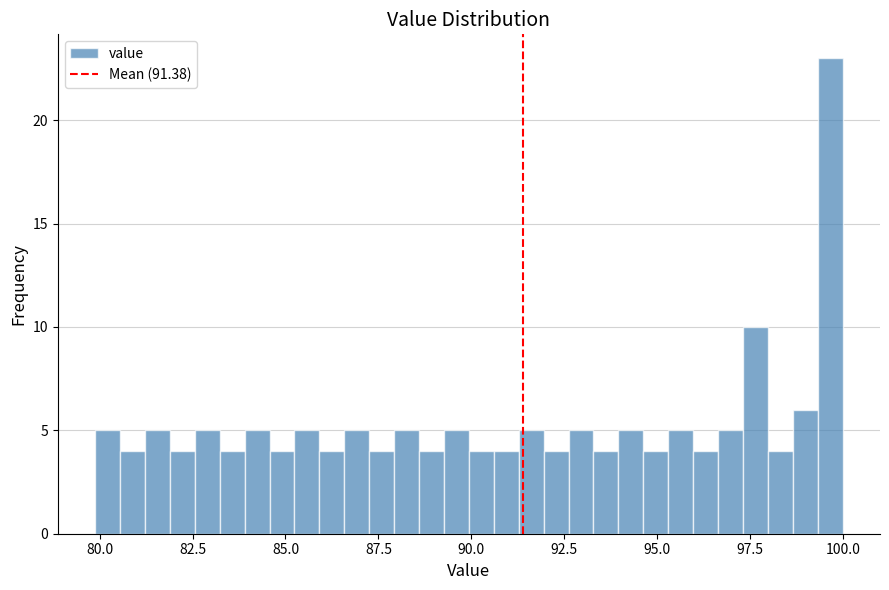

Read against the x-axis, roughly where is the centre of the tallest bar?

99.5